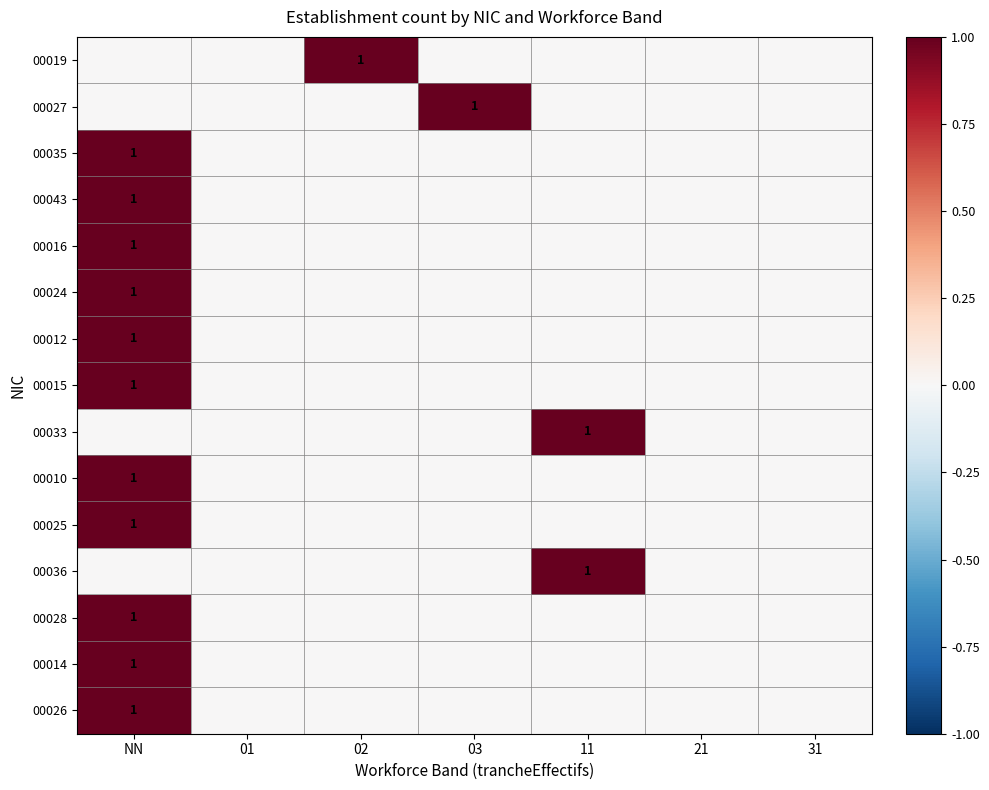

True or false: 00015 has a value of 0 at NN.

False